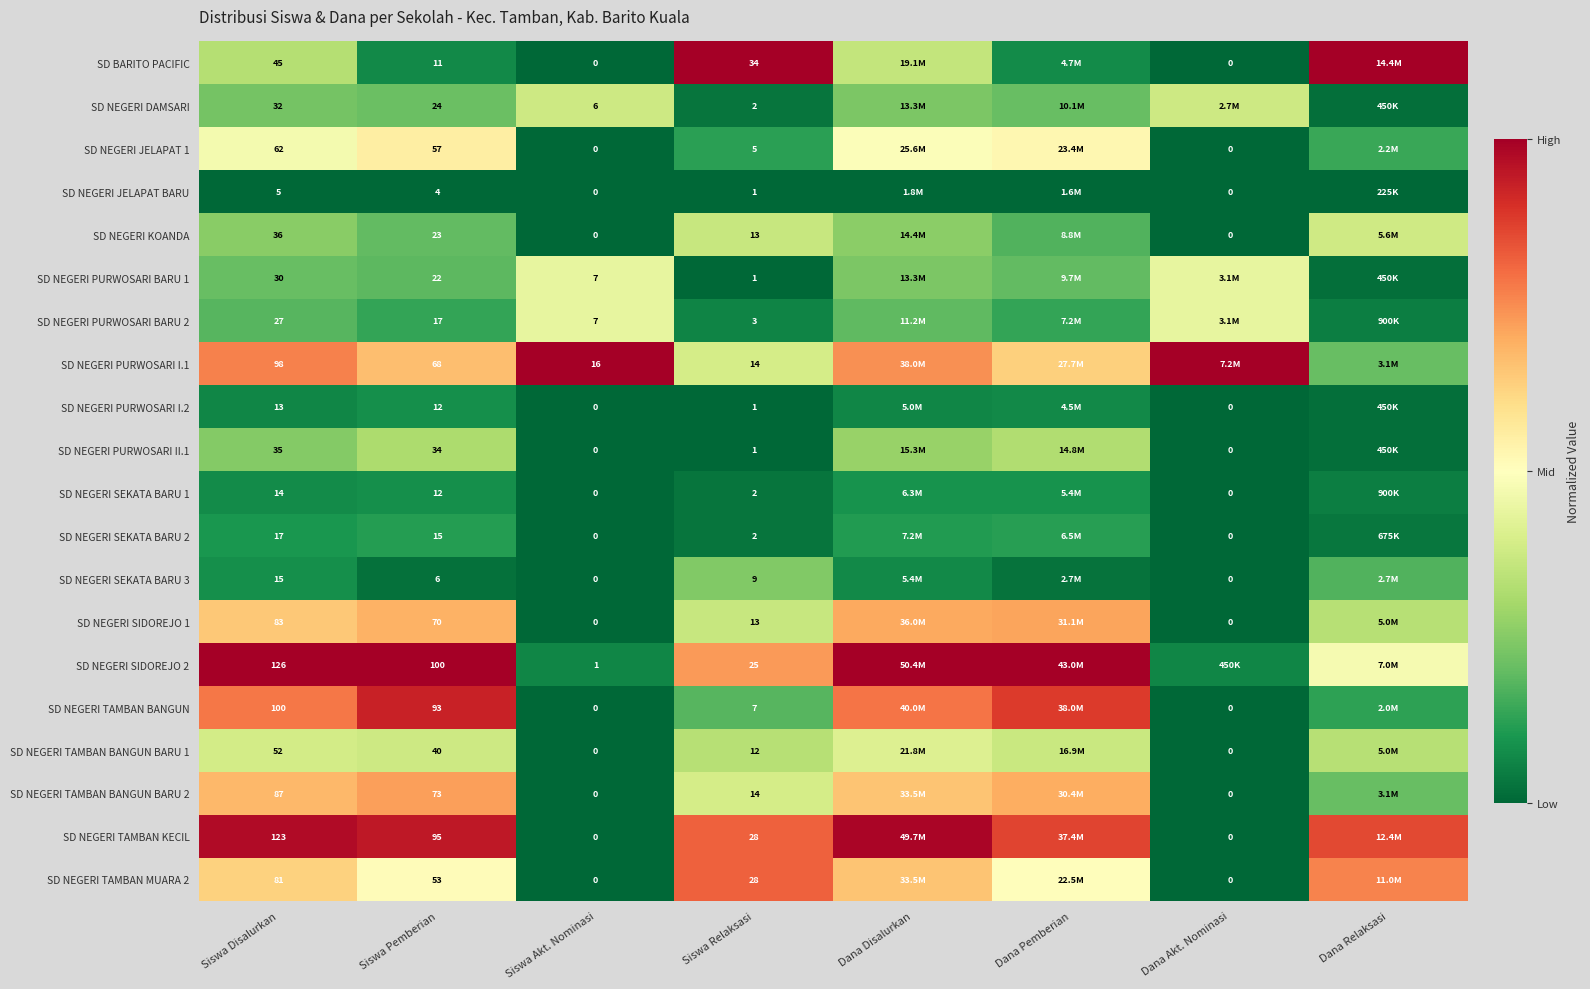

Where is SD BARITO PACIFIC nearest to the value 0?

Siswa Akt. Nominasi